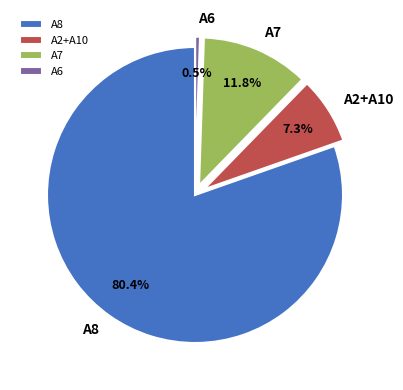

What portion of the pie excludes A2+A10?

92.7%